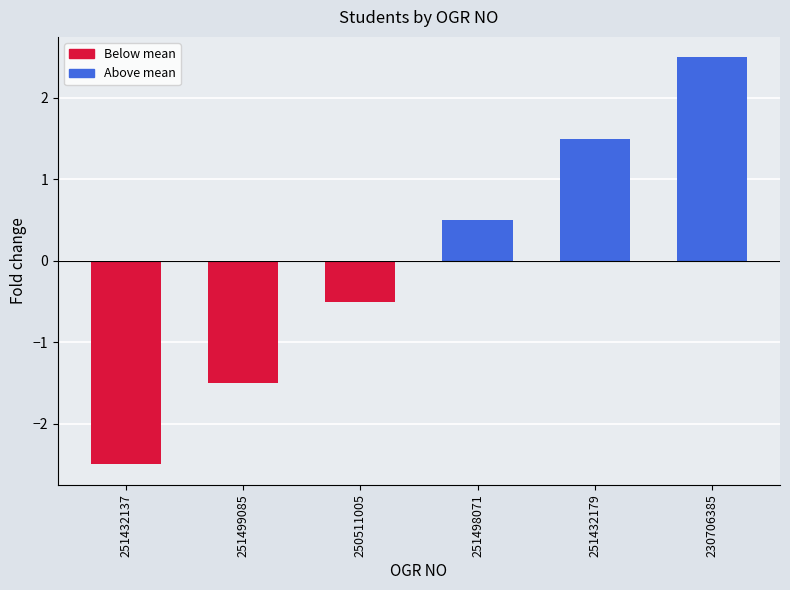

Reading right to left, transcribe all the data shown in this chart.

2.5	1.5	0.5	-0.5	-1.5	-2.5